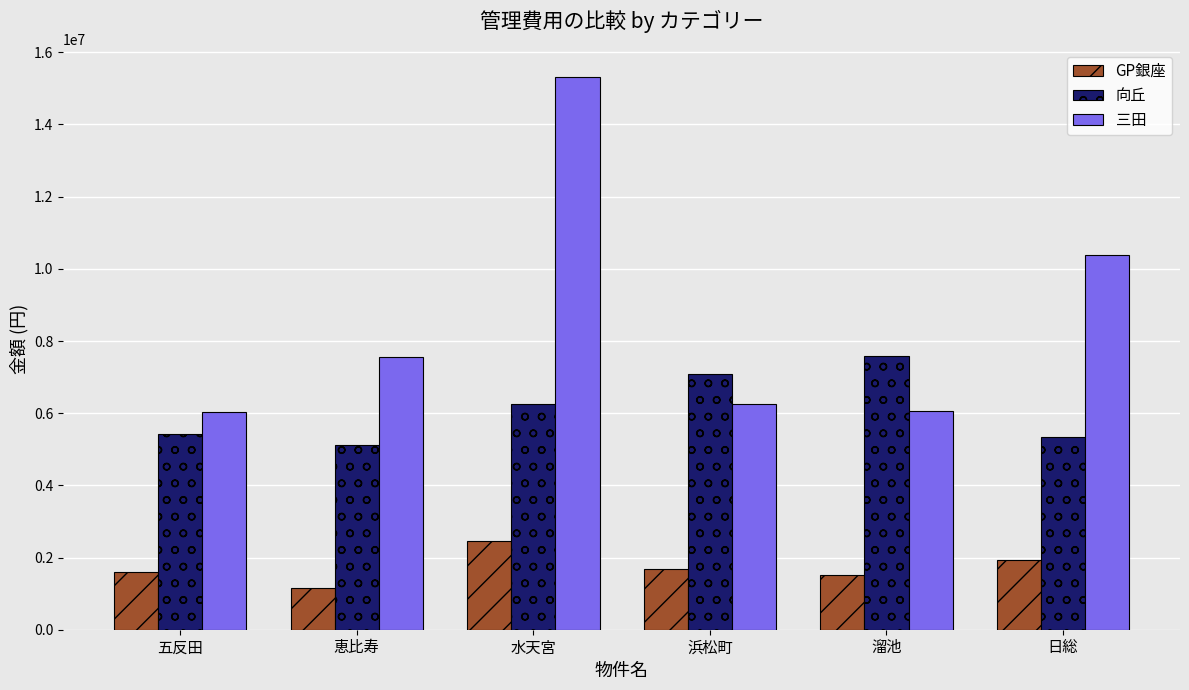

Is the value of 向丘 at 浜松町 greater than the value of 三田 at 日総?

No